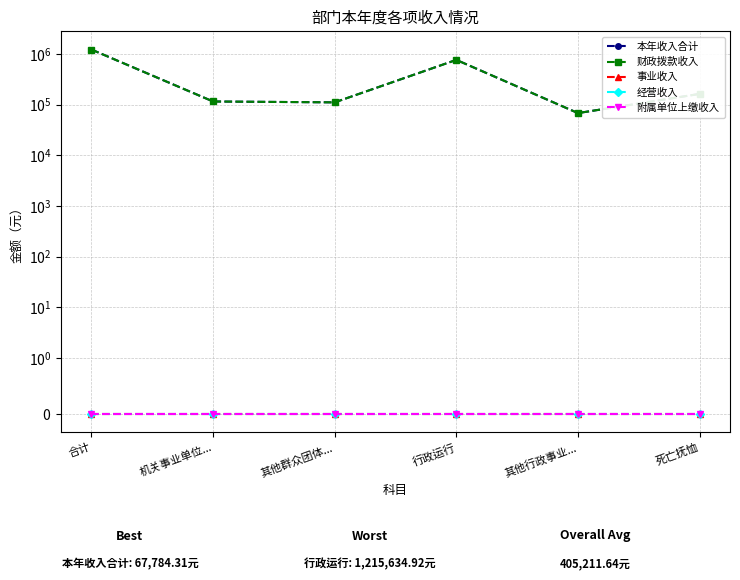

Does the chart have visible grid lines?

Yes